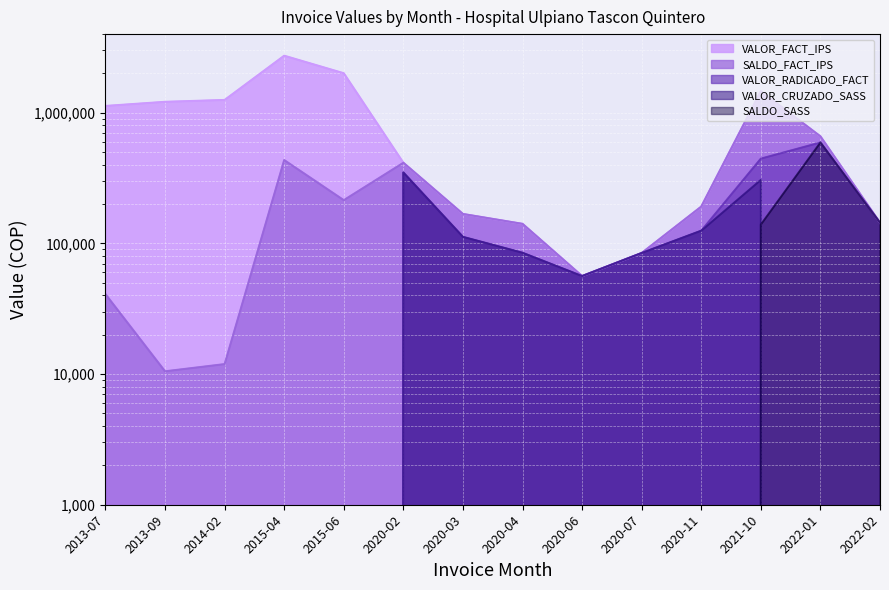

At how many categories does at least one series exceed 152757?

10